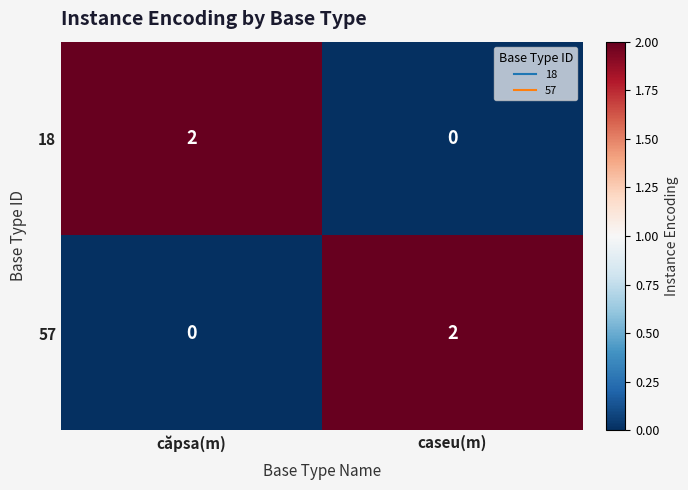

Where is 57 nearest to the value 1?

căpsa(m)